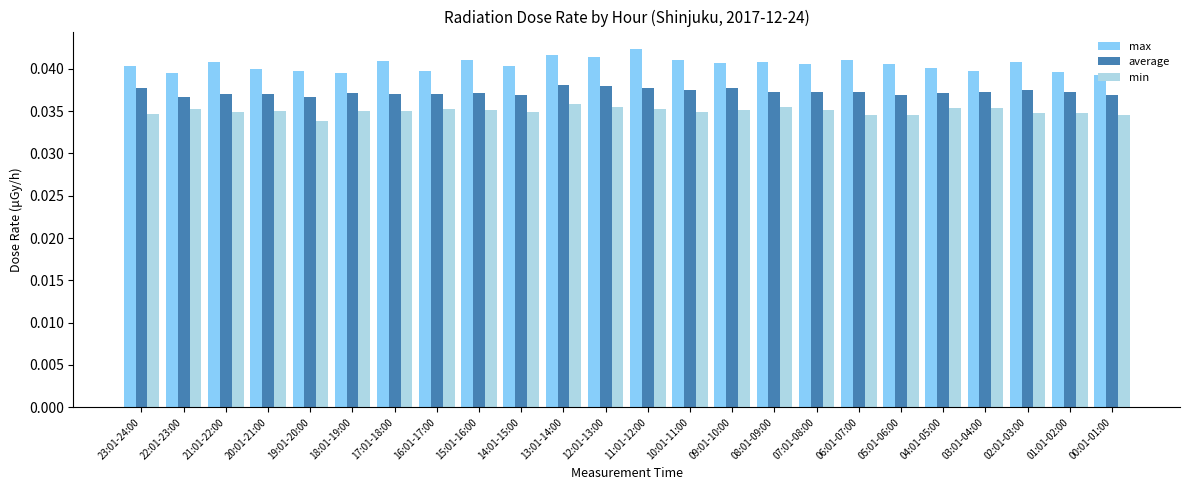

Rank the series by their average value, from highest to lowest.

max, average, min